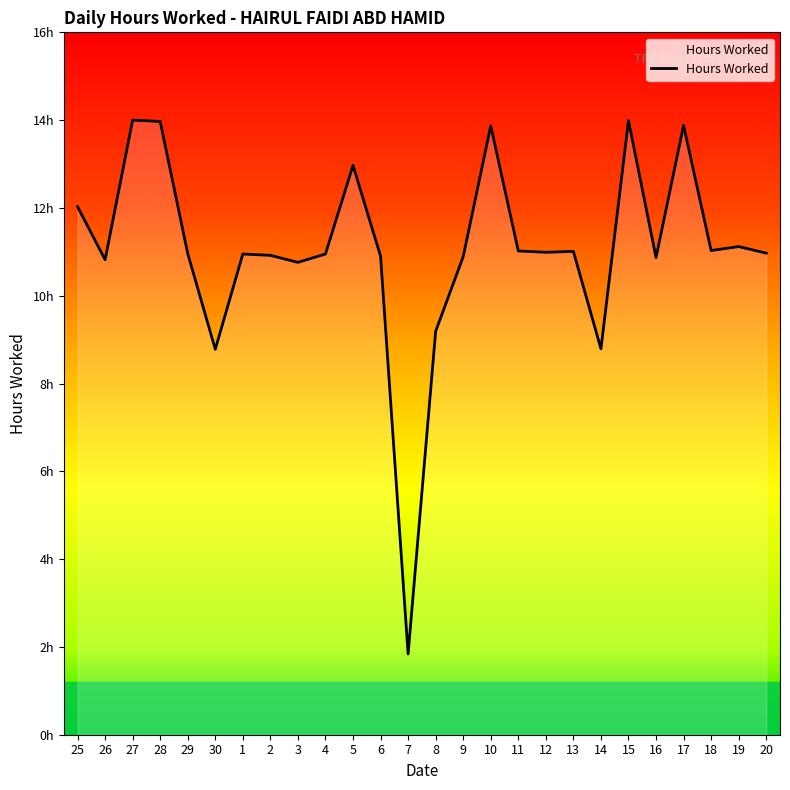

True or false: there are more than 0 points higher than both neighbors.

True